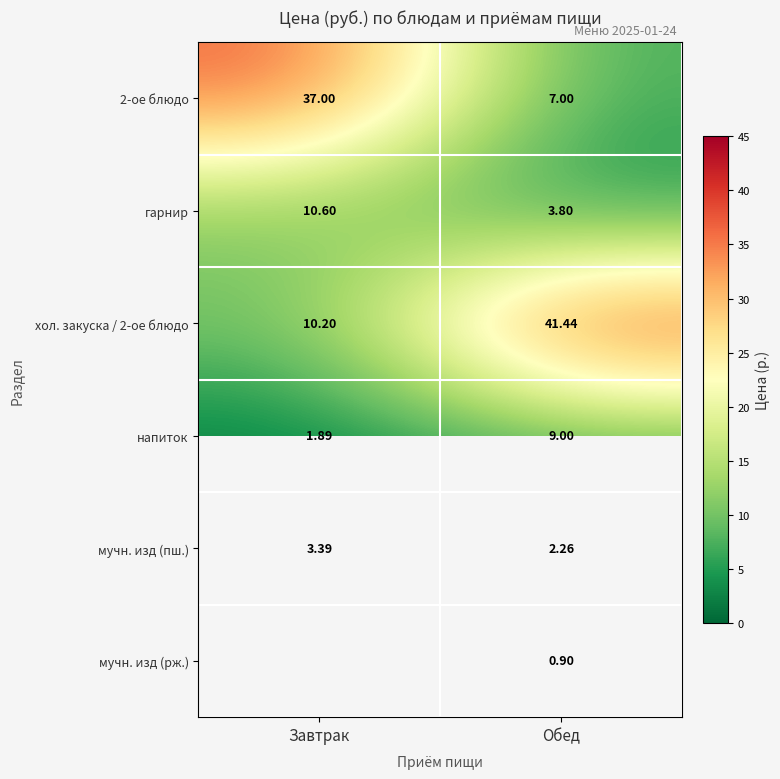

Is the value of мучн. изд (пш.) at Завтрак greater than the value of напиток at Завтрак?

Yes